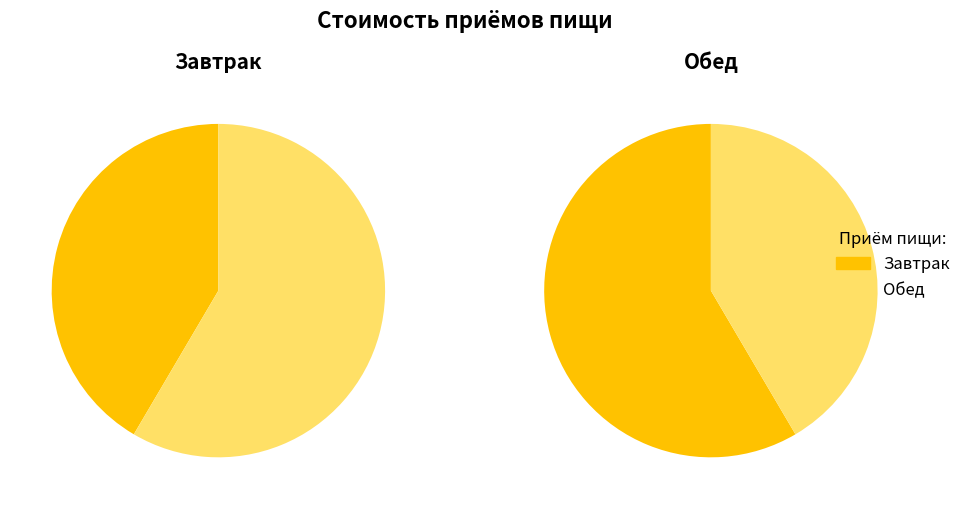

What is the change in value from Завтрак to Обед?

+26.2